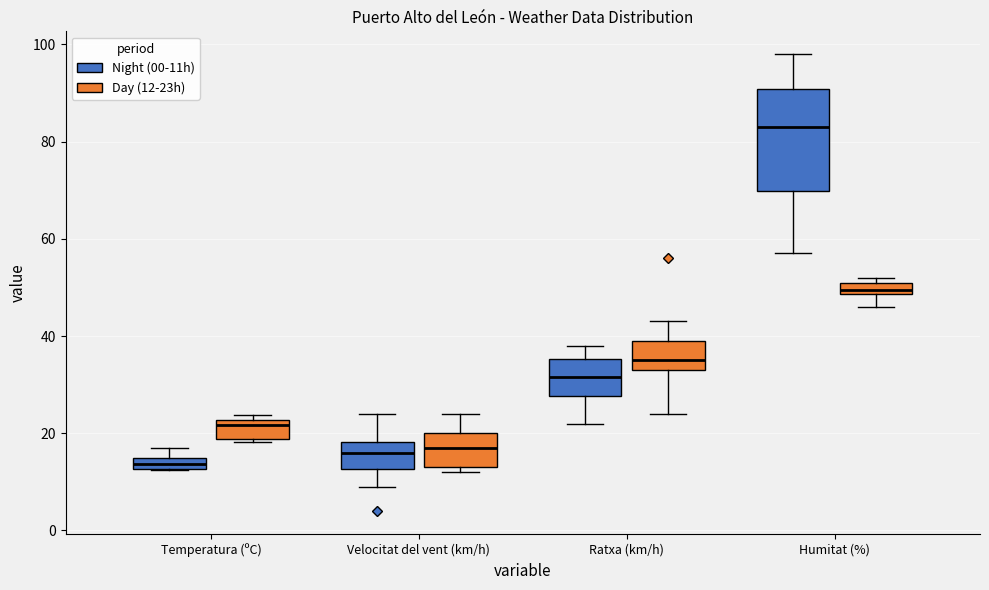

Which box is the tallest, from its lower edge to its upper edge?

Humitat (%) (Night (00-11h))